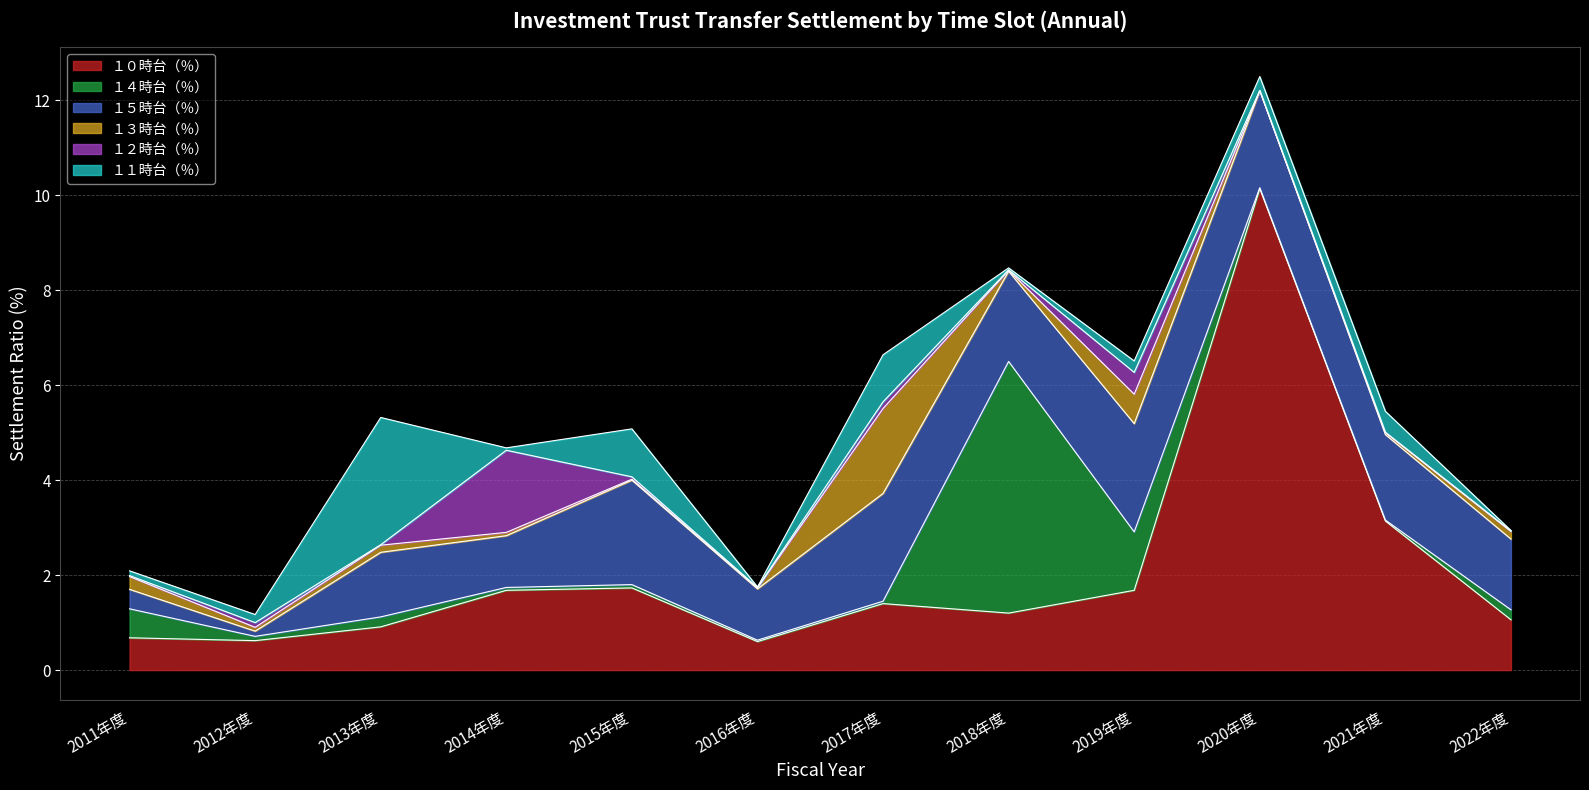

What is the label of the 3rd point from the right?

2020年度